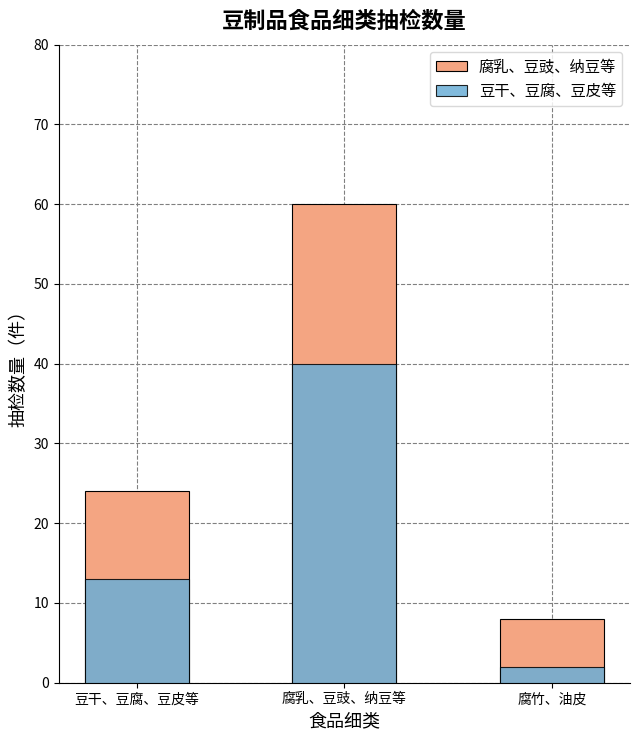

How many values in the 腐乳、豆豉、纳豆等 series are below 24?

1